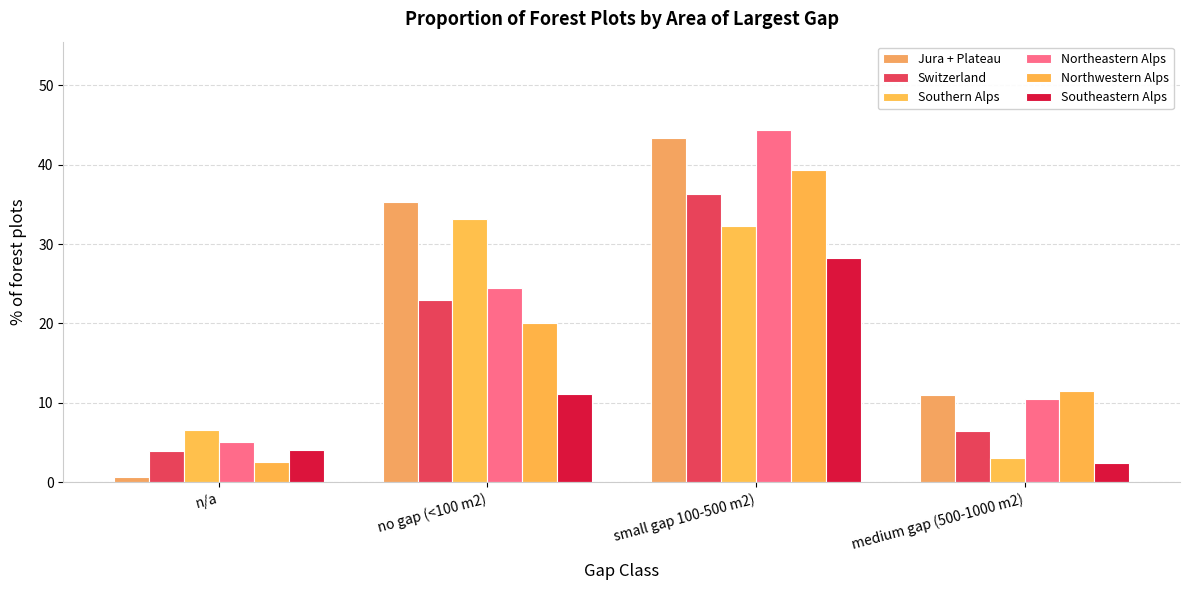

Reading left to right, transcribe all the data shown in this chart.

Jura + Plateau: n/a=0.6	no gap (<100 m2)=35.3	small gap 100-500 m2)=43.3	medium gap (500-1000 m2)=11.0
Switzerland: n/a=3.9	no gap (<100 m2)=23.0	small gap 100-500 m2)=36.3	medium gap (500-1000 m2)=6.4
Southern Alps: n/a=6.6	no gap (<100 m2)=33.2	small gap 100-500 m2)=32.3	medium gap (500-1000 m2)=3.1
Northeastern Alps: n/a=5.0	no gap (<100 m2)=24.4	small gap 100-500 m2)=44.4	medium gap (500-1000 m2)=10.5
Northwestern Alps: n/a=2.5	no gap (<100 m2)=20.1	small gap 100-500 m2)=39.3	medium gap (500-1000 m2)=11.5
Southeastern Alps: n/a=4.0	no gap (<100 m2)=11.1	small gap 100-500 m2)=28.2	medium gap (500-1000 m2)=2.4